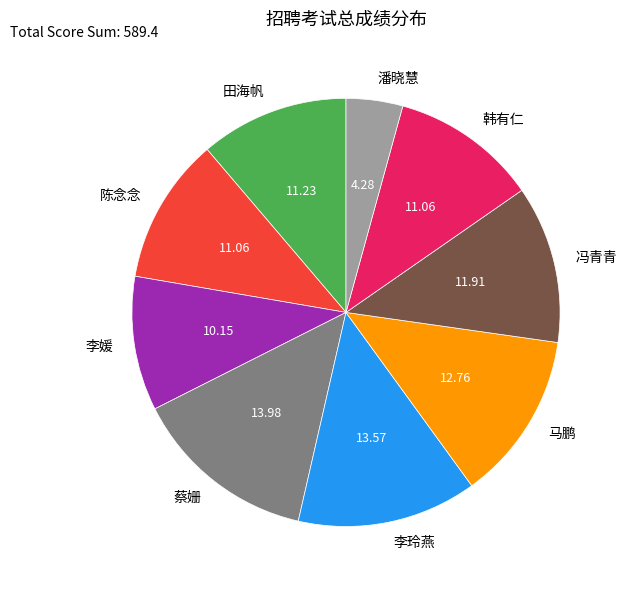

How many slices are in this pie chart?

9